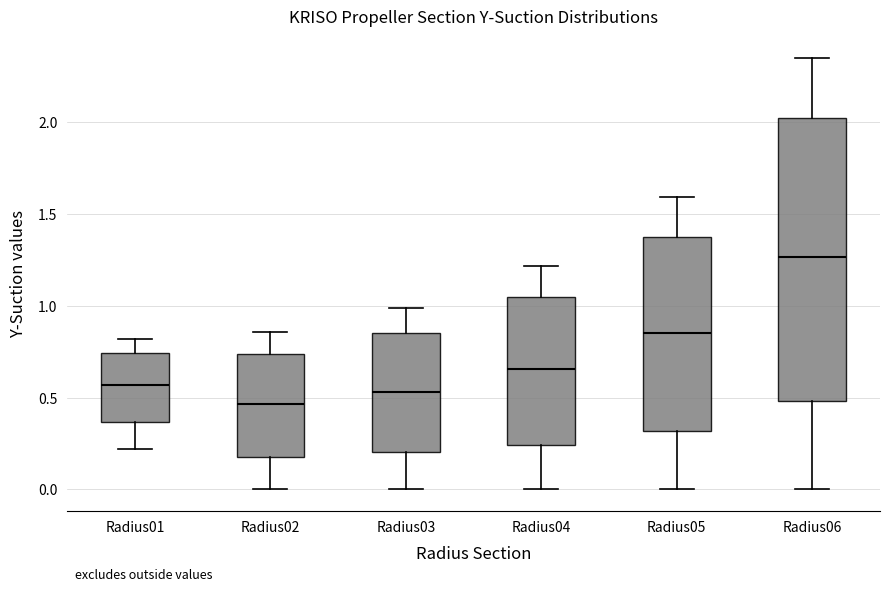

Reading left to right, read every box against the y-axis: the position of its median line, the range the box covers, and the ends of its whiskers. The values are not printed on the chart, so give them approximately, as read against the axis.

Radius01: median 0.55, box 0.35 to 0.75, whiskers 0.20 to 0.80
Radius02: median 0.45, box 0.20 to 0.75, whiskers 0.00 to 0.85
Radius03: median 0.55, box 0.20 to 0.85, whiskers 0.00 to 1.00
Radius04: median 0.65, box 0.25 to 1.05, whiskers 0.00 to 1.20
Radius05: median 0.85, box 0.30 to 1.35, whiskers 0.00 to 1.60
Radius06: median 1.25, box 0.50 to 2.00, whiskers 0.00 to 2.35